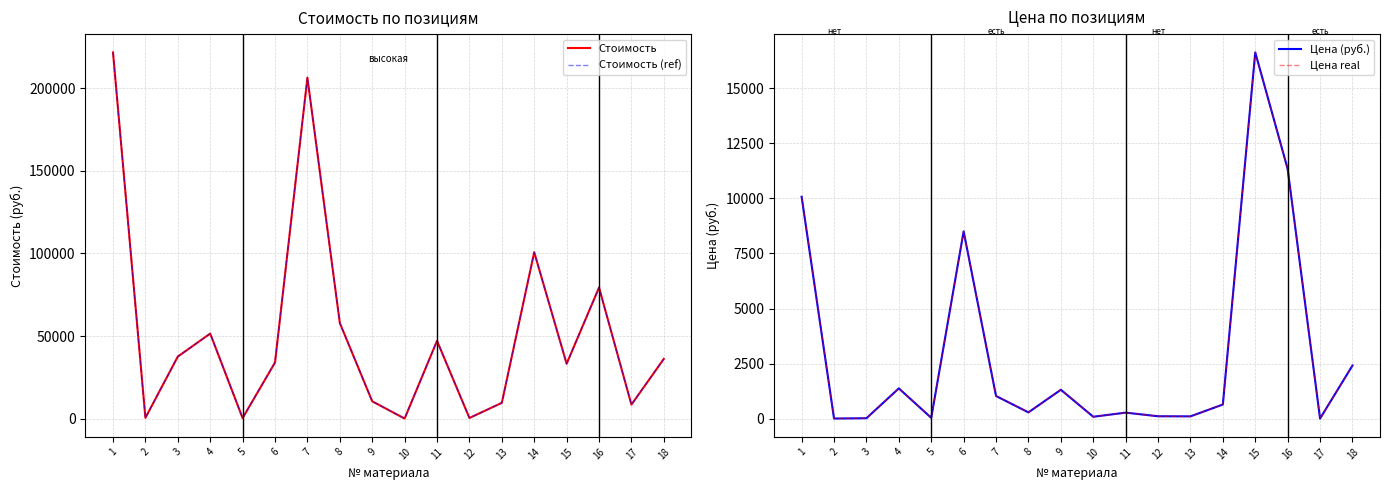

What is the total value across all series at 17?

17097.1